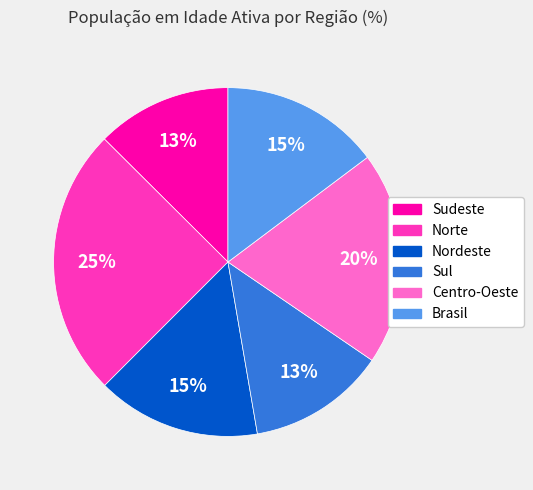

To the nearest percent, what is the difference between the Sul and Brasil slice percentages?

2%